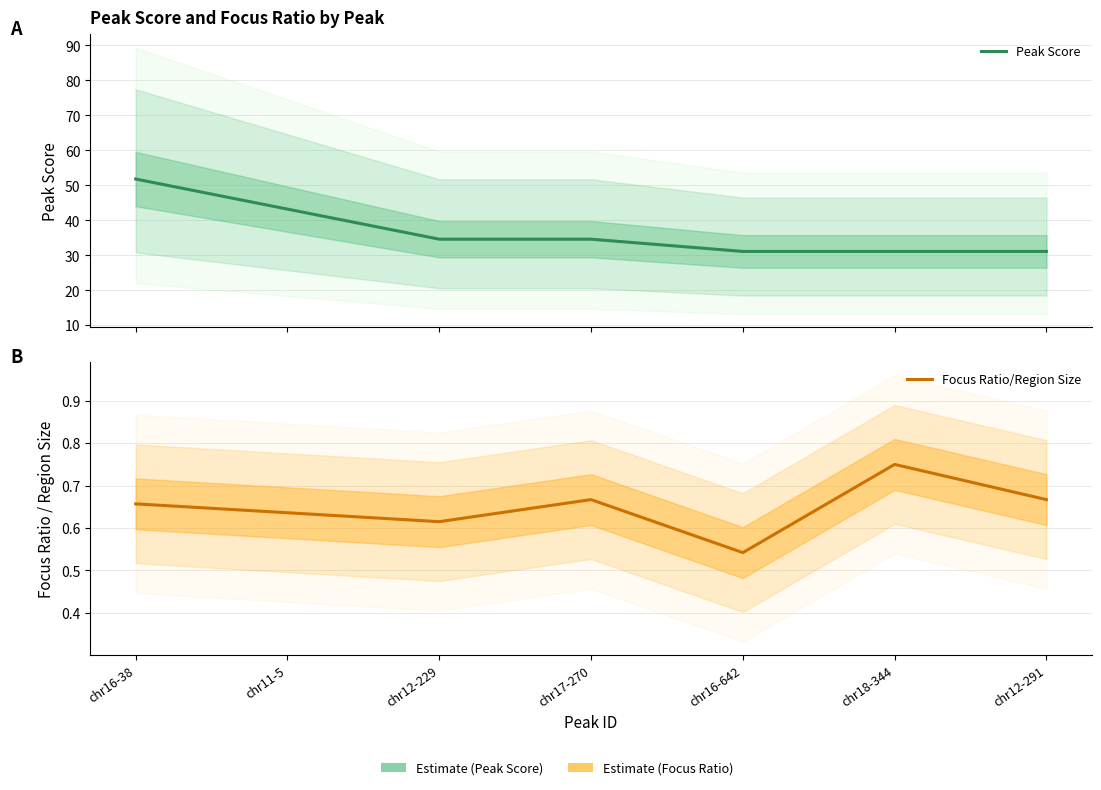

What value does the Peak Score series have at chr11-5?

43.2